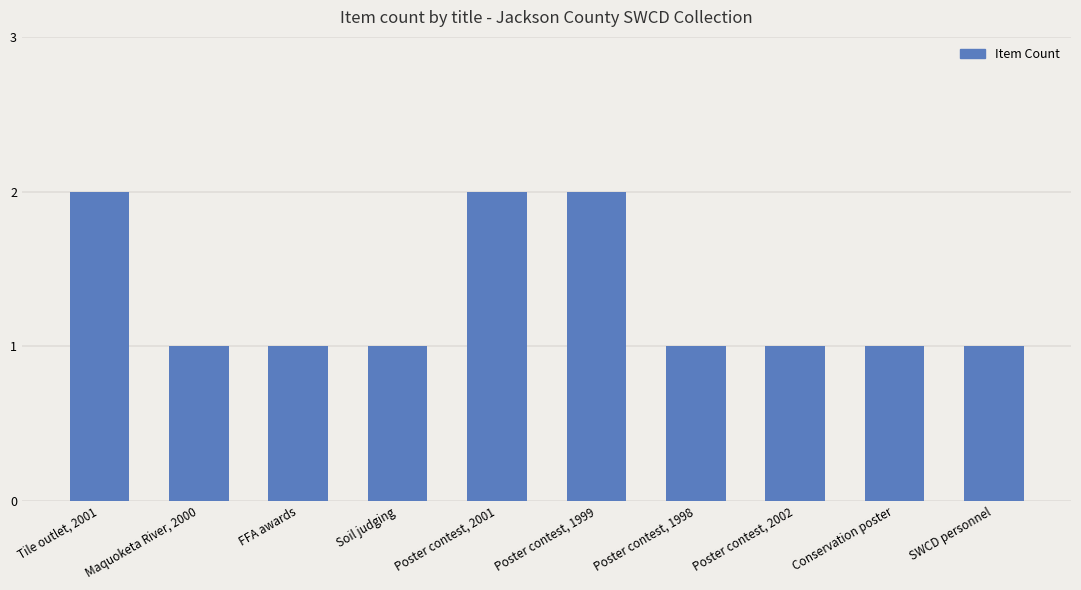

How many bars are there in total?

10